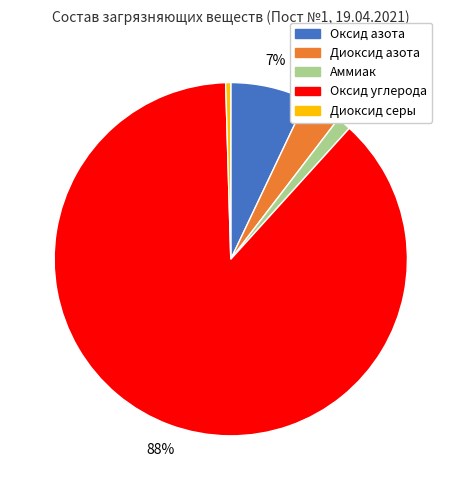

Which category has the smallest portion of the pie?

Диоксид серы